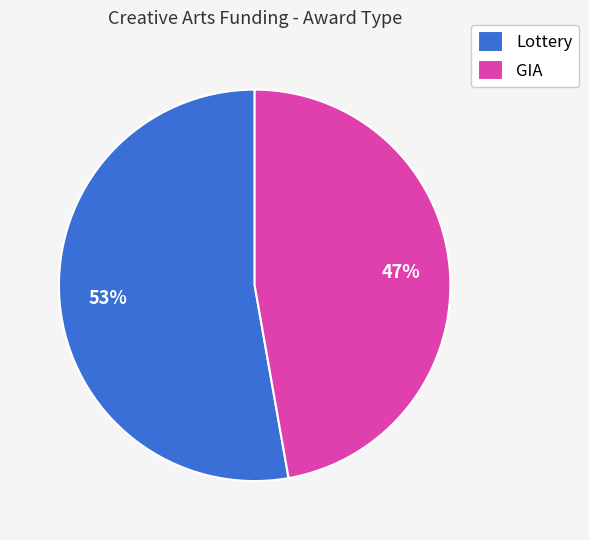

Is there any slice that represents more than half of the pie?

Yes